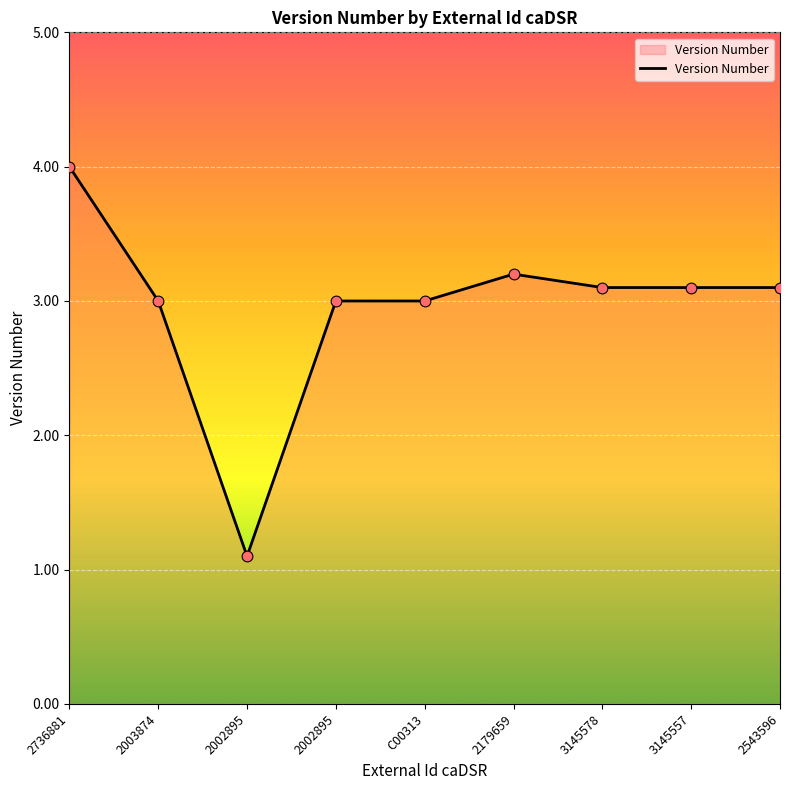

What is the change in value from 2002895 to 3145557?

+0.1